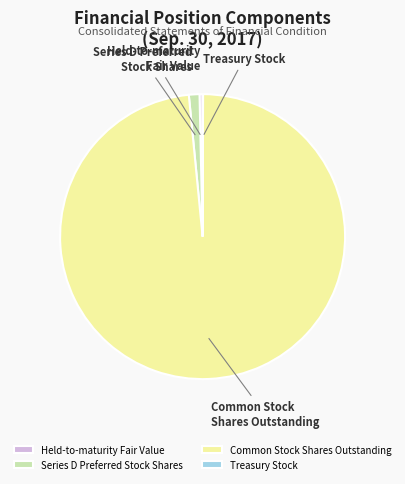

Is the sum of Series D Preferred Stock Shares and Common Stock Shares Outstanding greater than half?

Yes